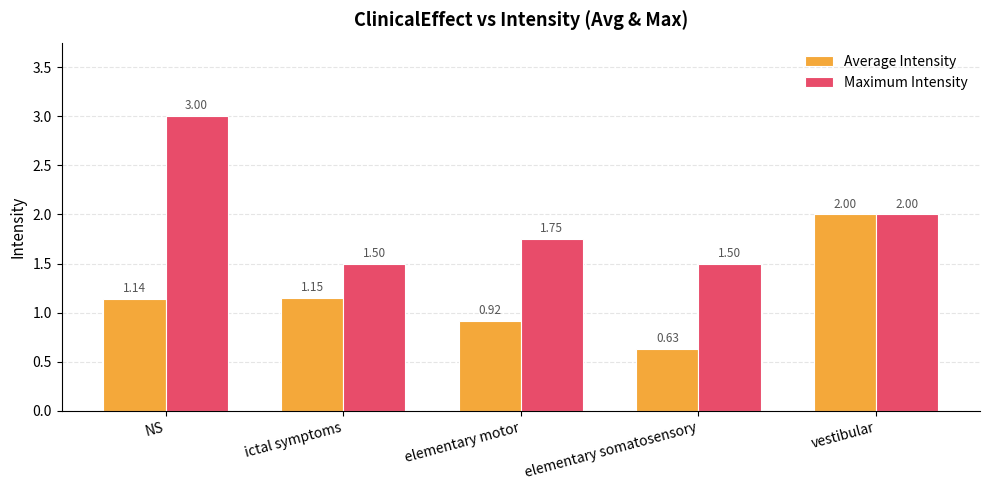

List the series in order of their peak value, lowest first.

Average Intensity, Maximum Intensity